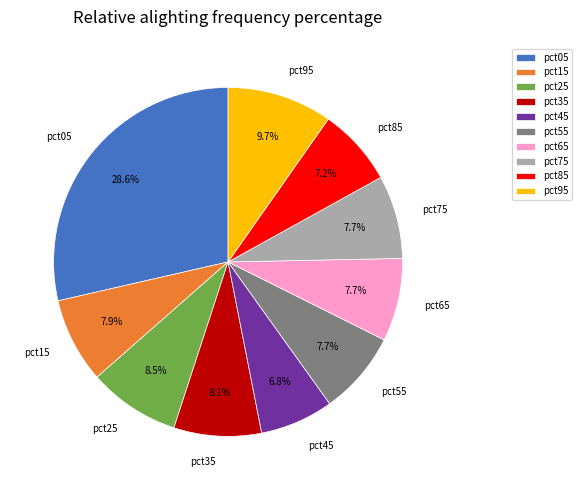

Does pct55 account for over 50% of the chart?

No